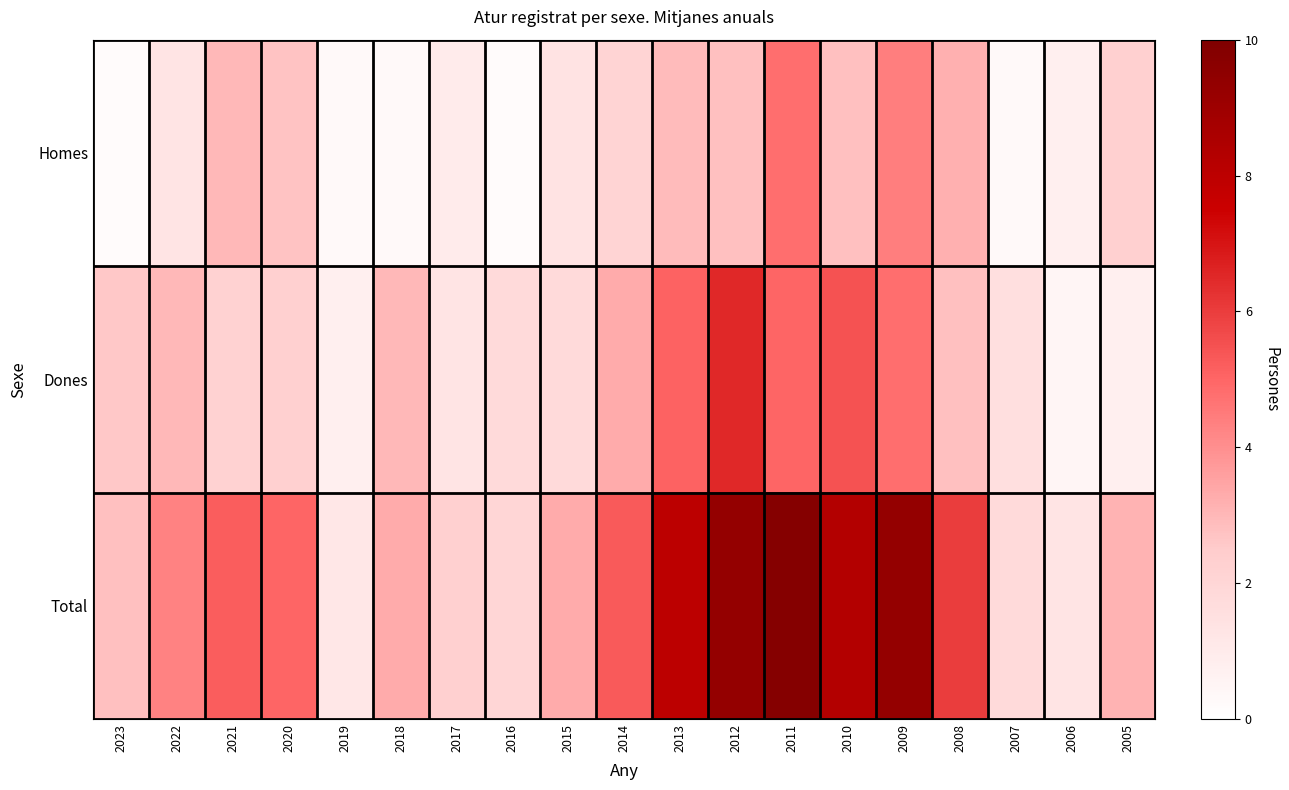

Count the number of data series in this chart.

3